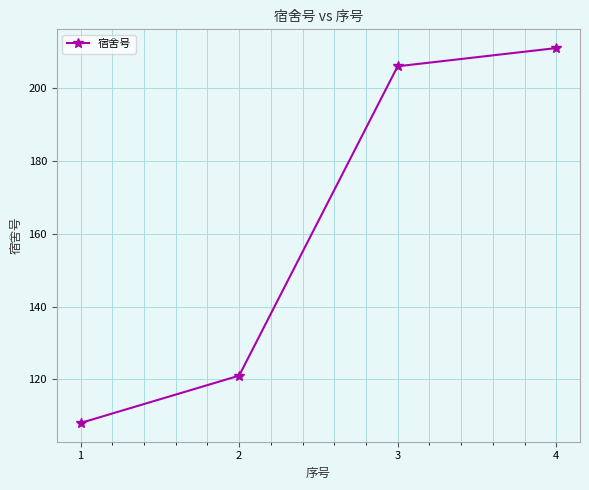

Which label corresponds to the largest value in the chart?

4